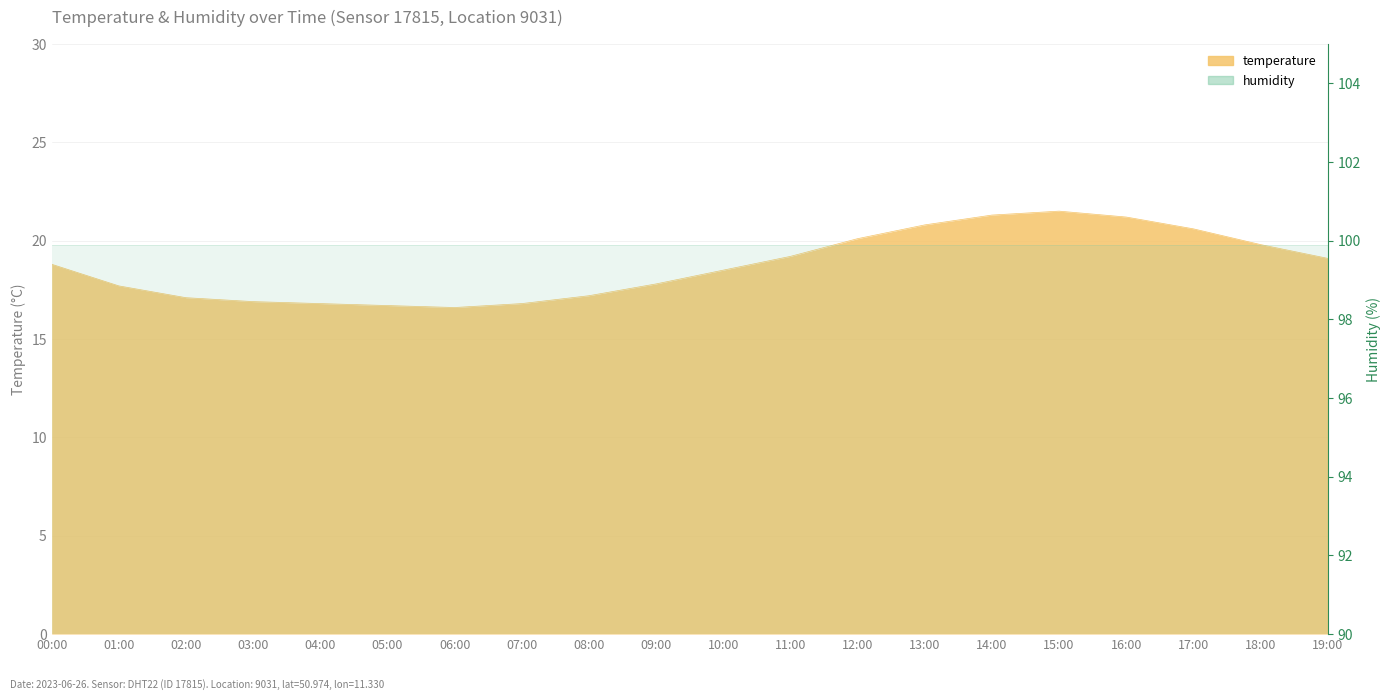

True or false: there are more than 1 points higher than both neighbors.

False